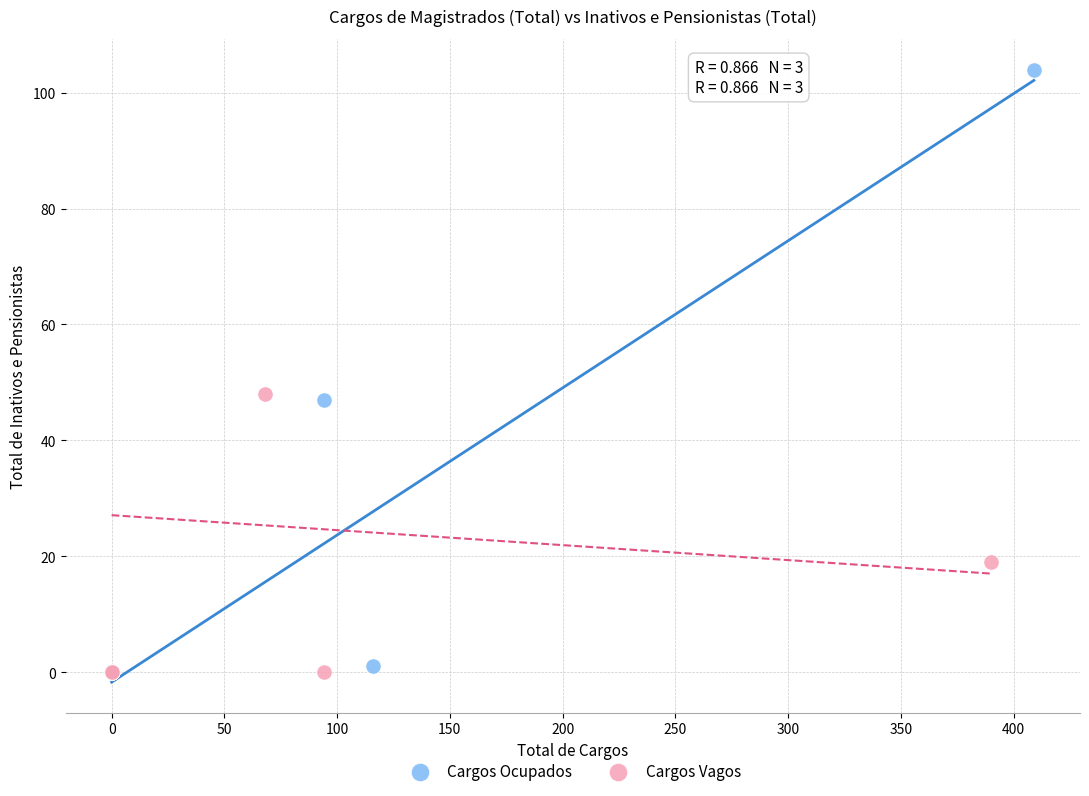

Which series contains the highest Y value?

Cargos Ocupados